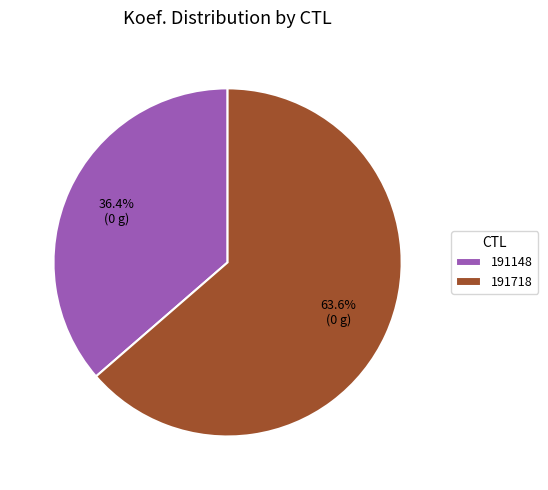

Does 191718 represent more than half of the total?

Yes